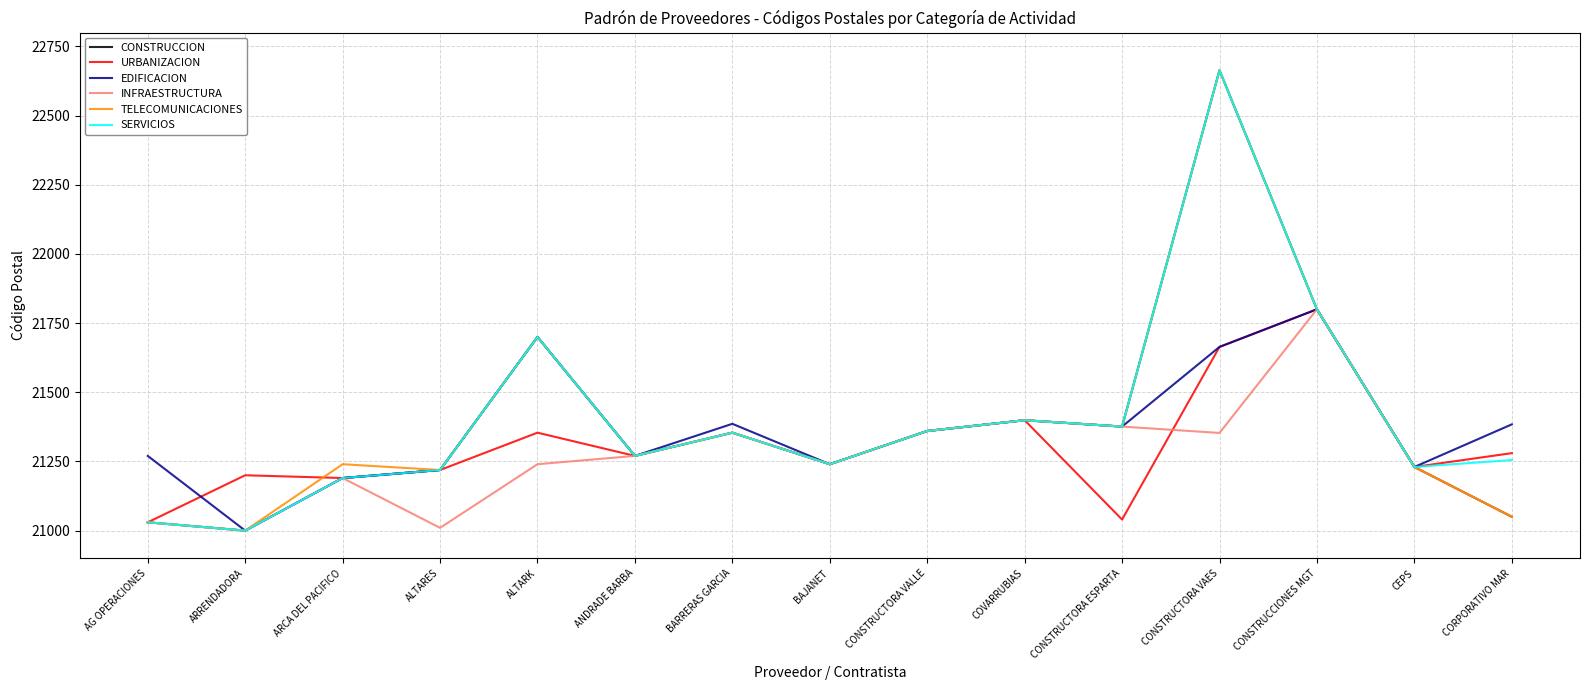

How many distinct data groups are displayed?

6